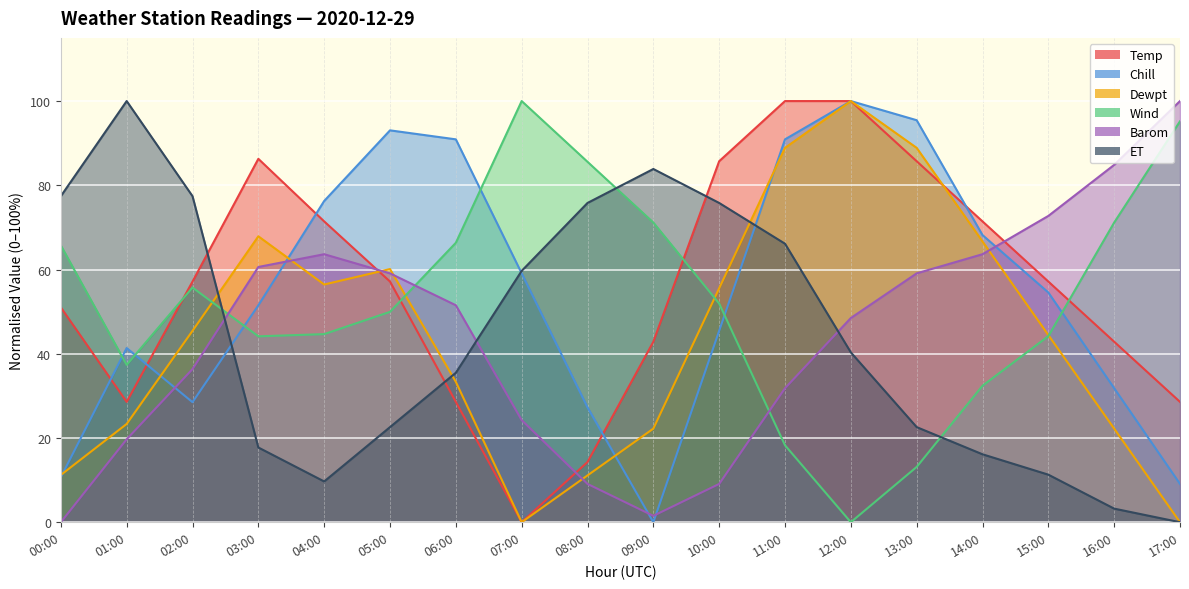

Between 13:00 and 09:00, which is larger?

13:00